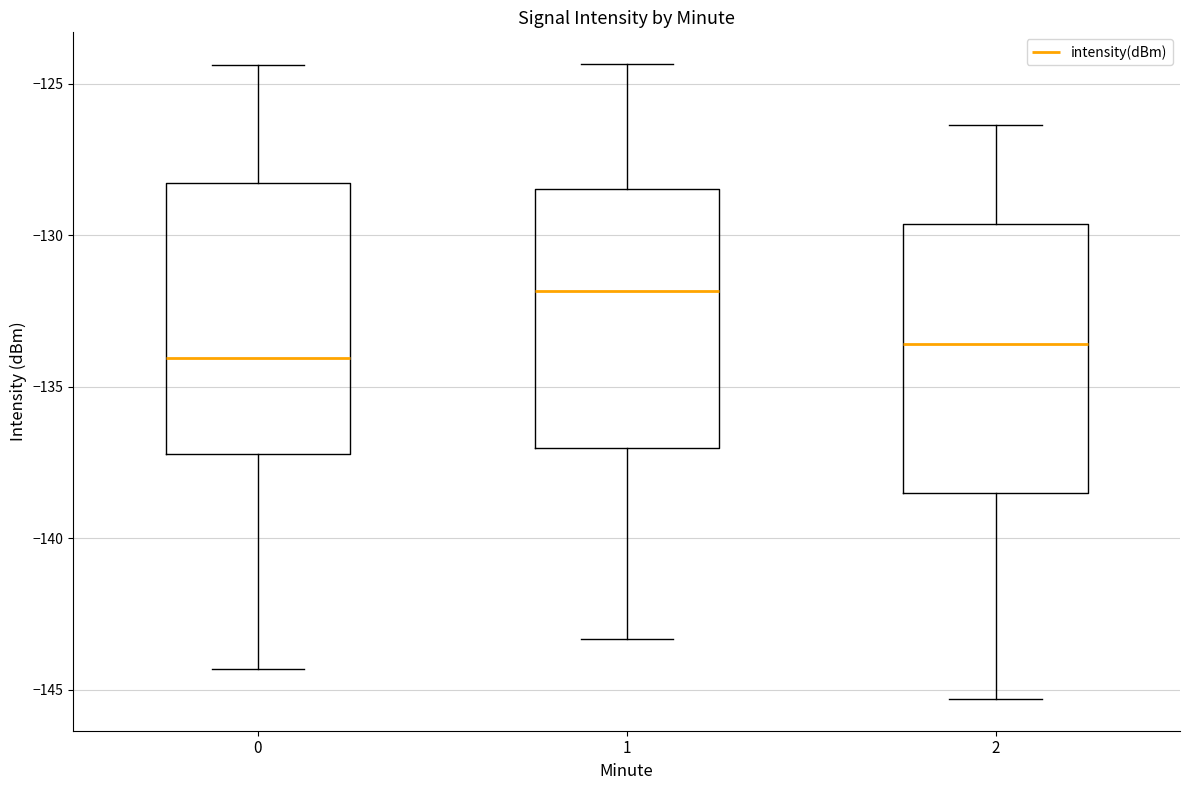

Reading left to right, transcribe this box plot: for each box, give where its median line is, the range the box spans, and where its two whiskers end, as read against the y-axis. The values are not printed on the chart, so give them approximately, as read against the axis.

0: median -134.0, box -137.0 to -128.5, whiskers -144.5 to -124.5
1: median -132.0, box -137.0 to -128.5, whiskers -143.5 to -124.5
2: median -133.5, box -138.5 to -129.5, whiskers -145.5 to -126.5